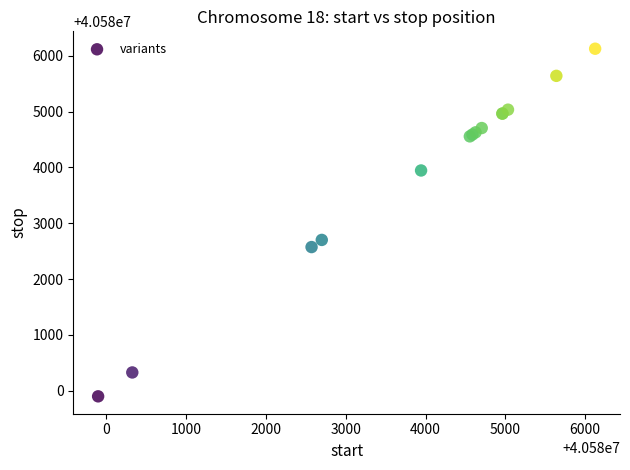

What Y value in the scatter plot is closest to 40583012?

40582701